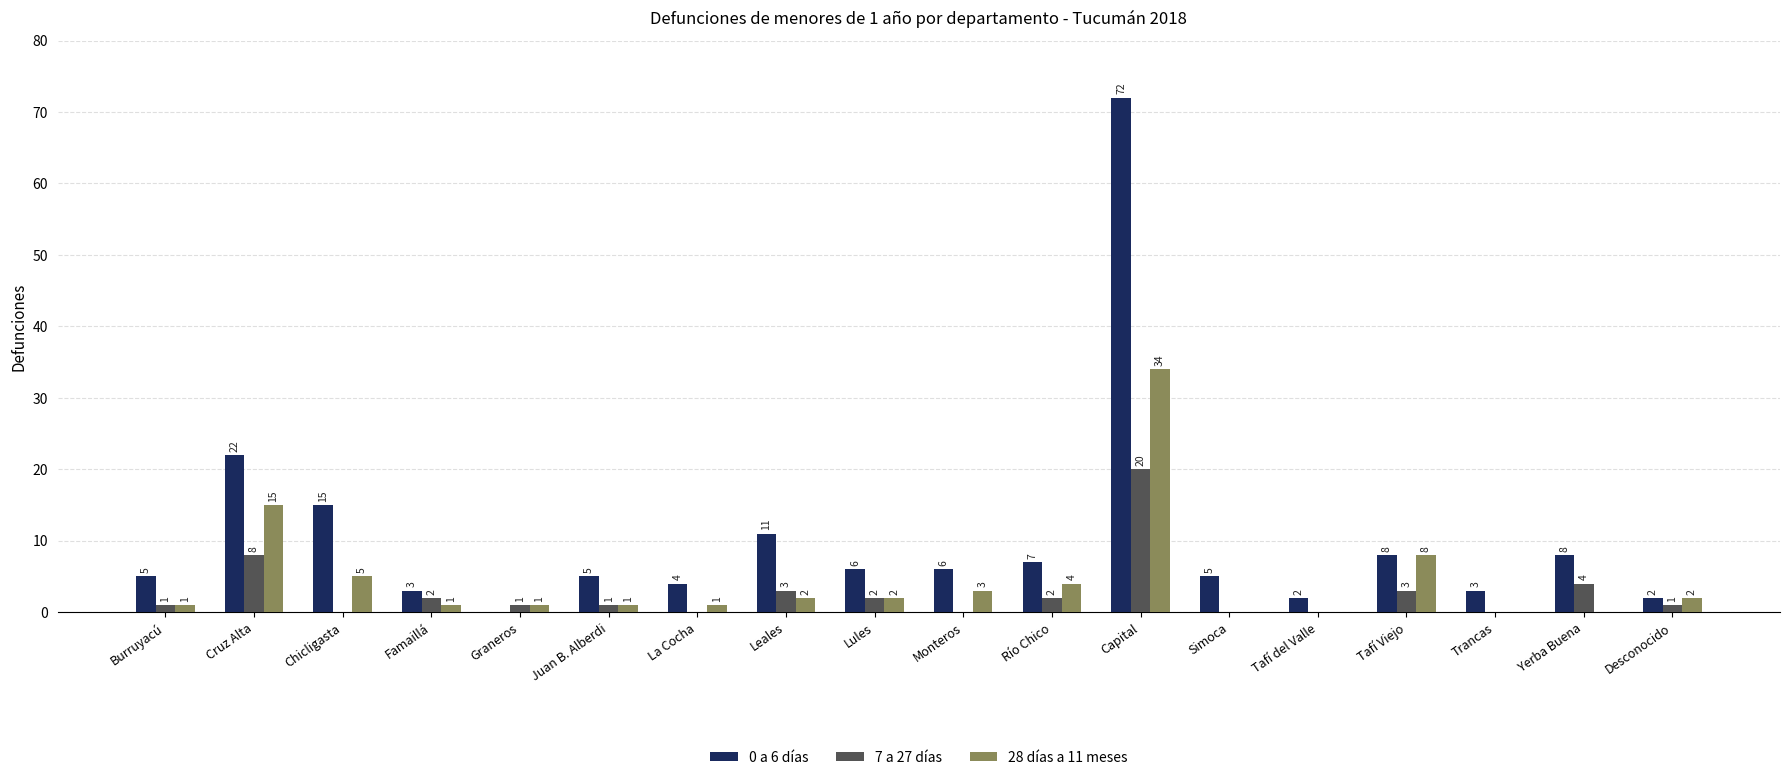

Where is 7 a 27 días nearest to the value 10?

Cruz Alta